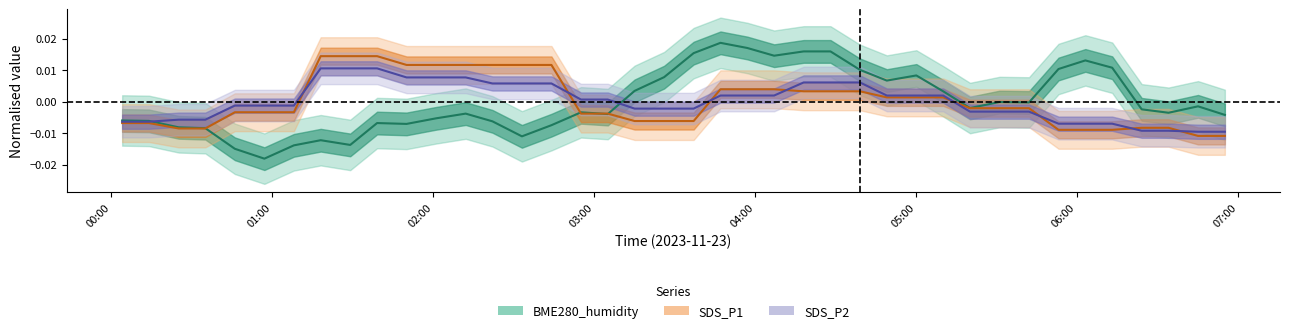

After their last crossing, which series has the higher values: SDS_P2 or SDS_P1?

SDS_P2